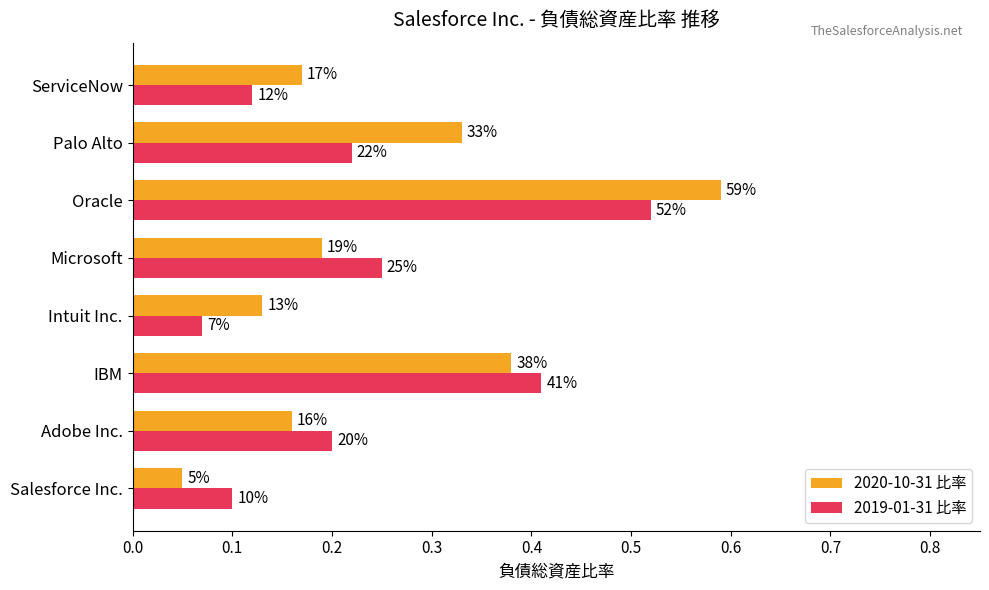

What are all the series names shown in the legend?

2020-10-31 比率, 2019-01-31 比率